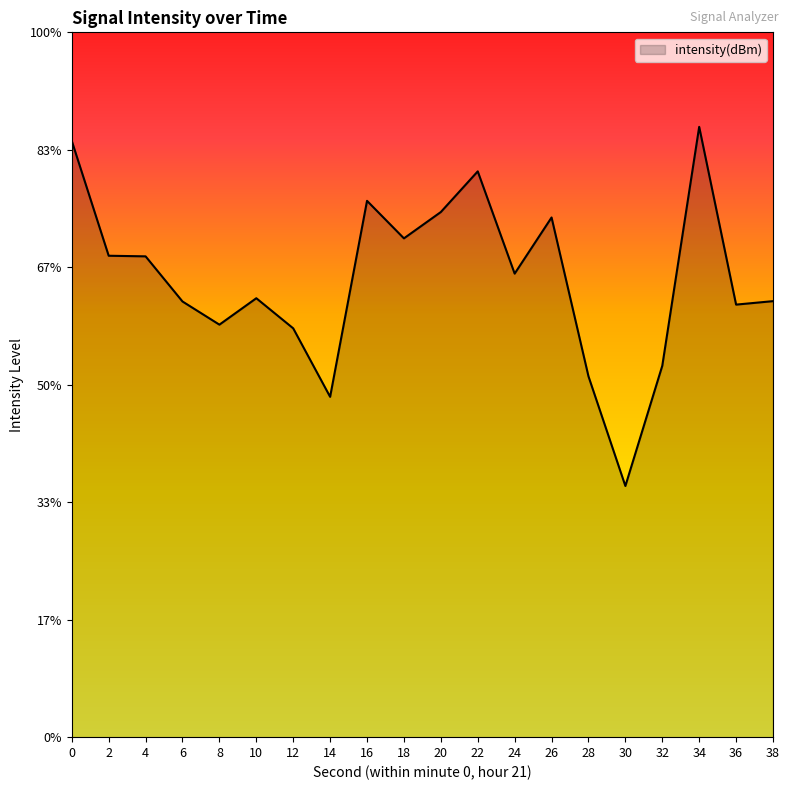

Which label corresponds to the largest value in the chart?

34